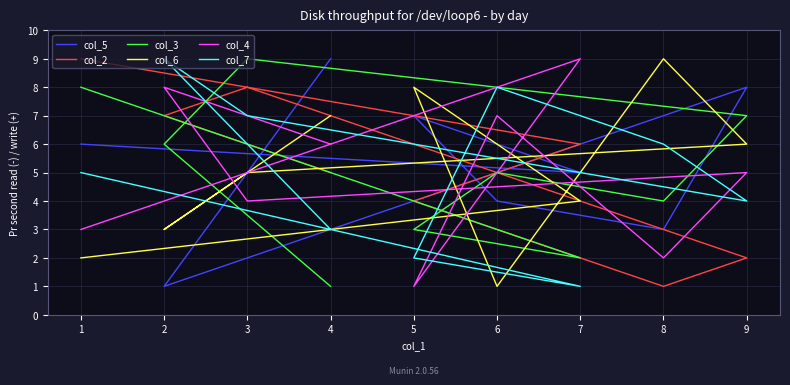

After their last crossing, which series has the higher values: col_3 or col_4?

col_3